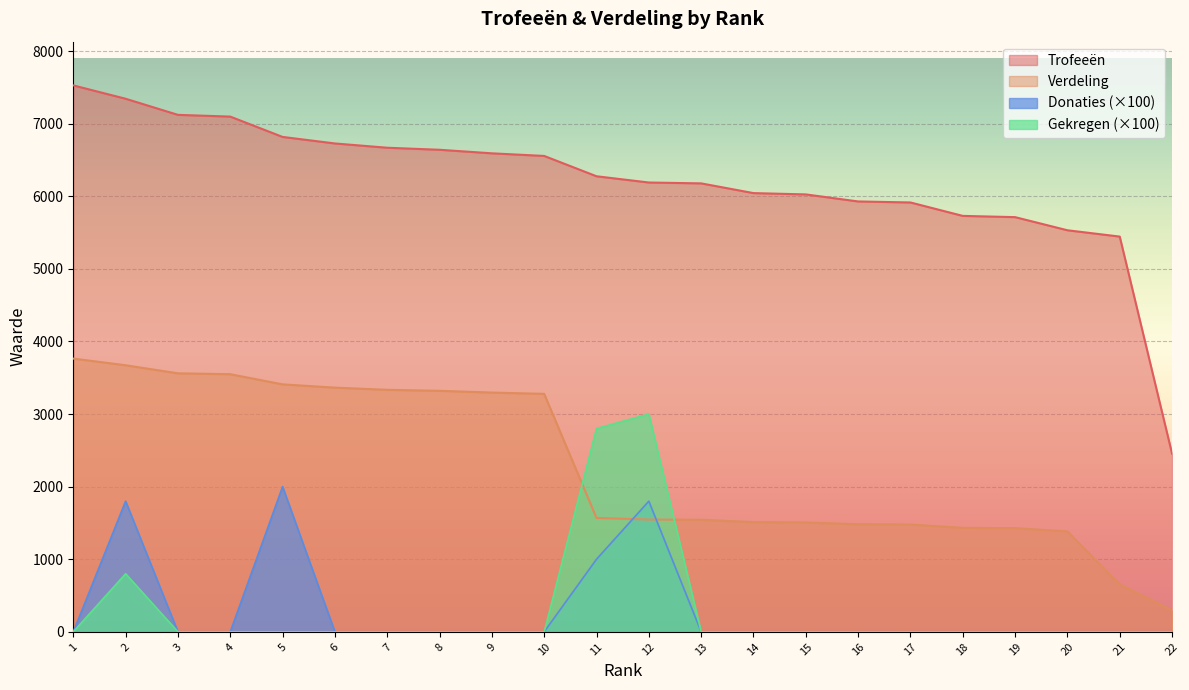

What is the spread (max minus min) of values at 1?

7528